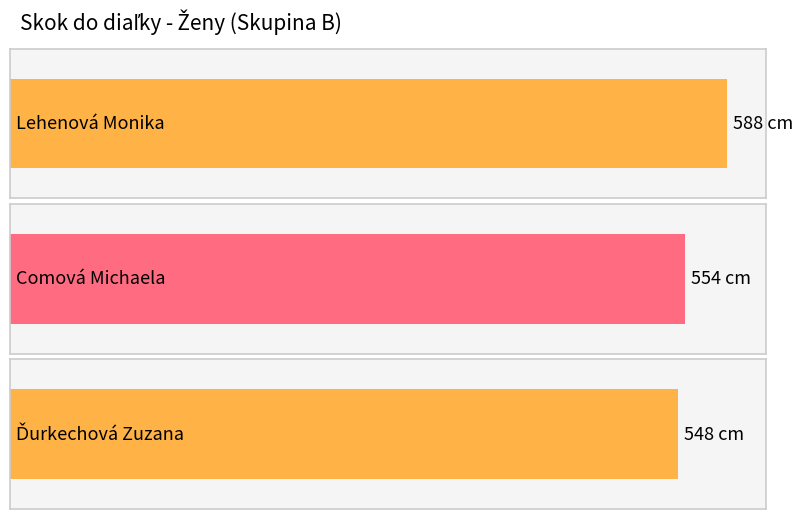

What is the sum of the values at Ďurkechová Zuzana and Comová Michaela?

1102